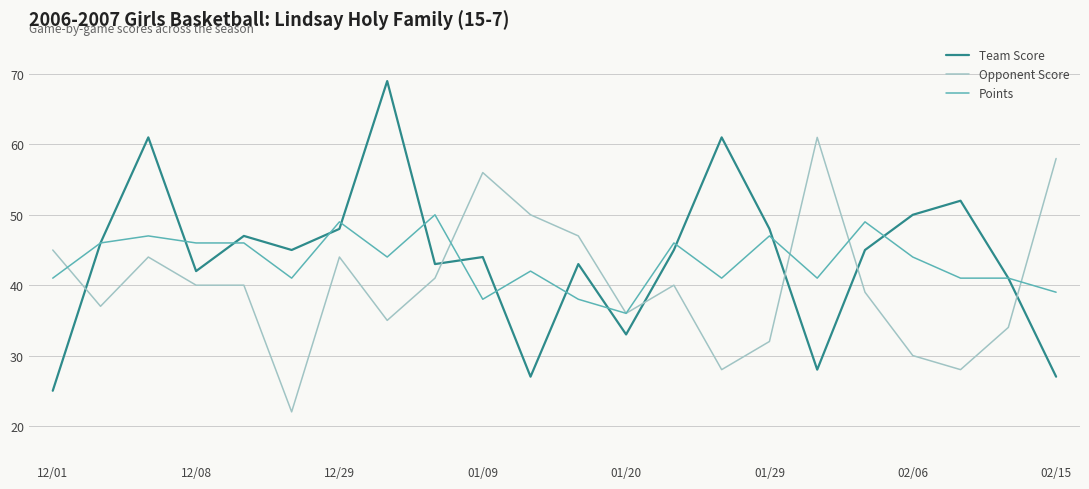

True or false: Team Score has more than 2 points higher than both neighbors.

True